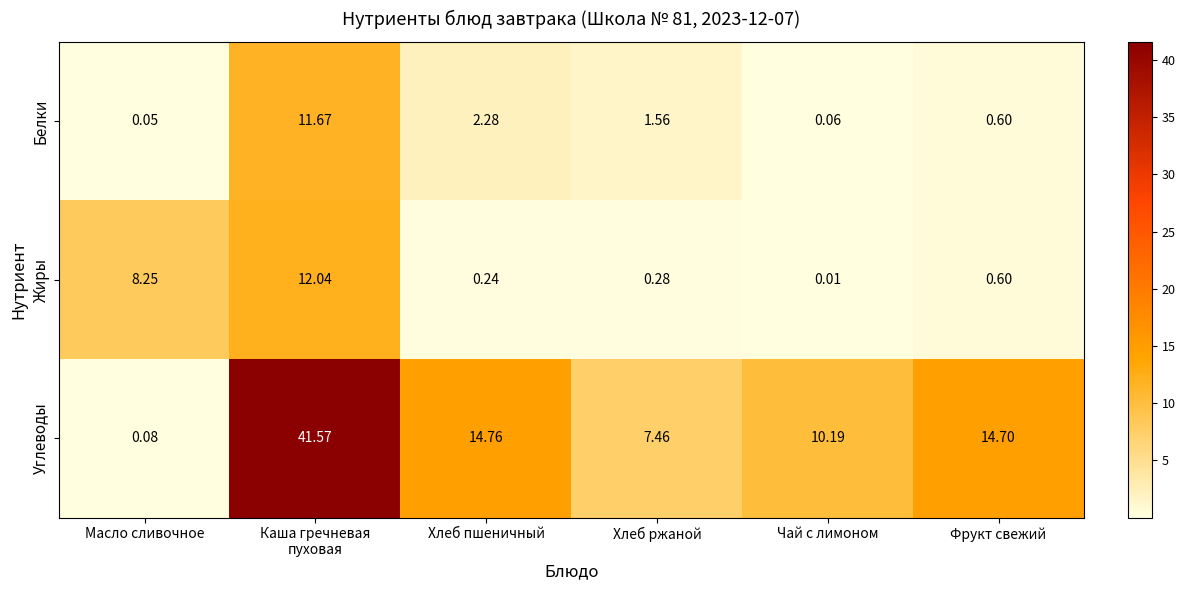

Rank the series at Чай с лимоном from highest to lowest value.

Углеводы, Белки, Жиры